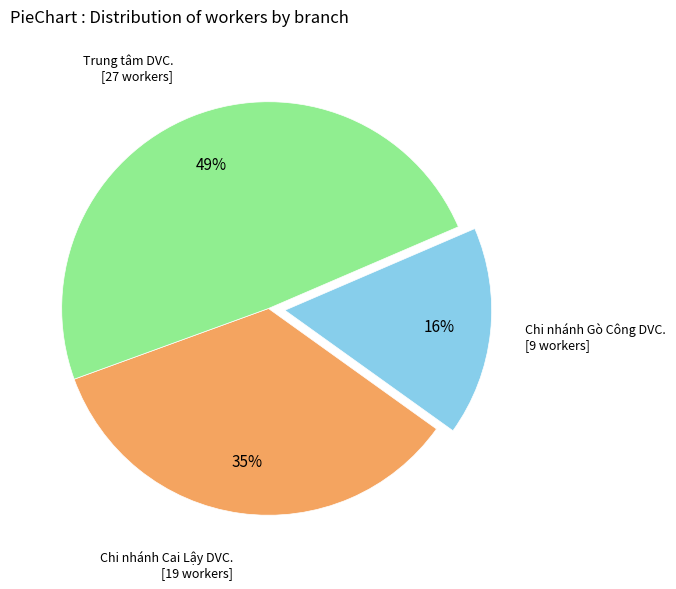

Is there a majority slice in this chart?

No